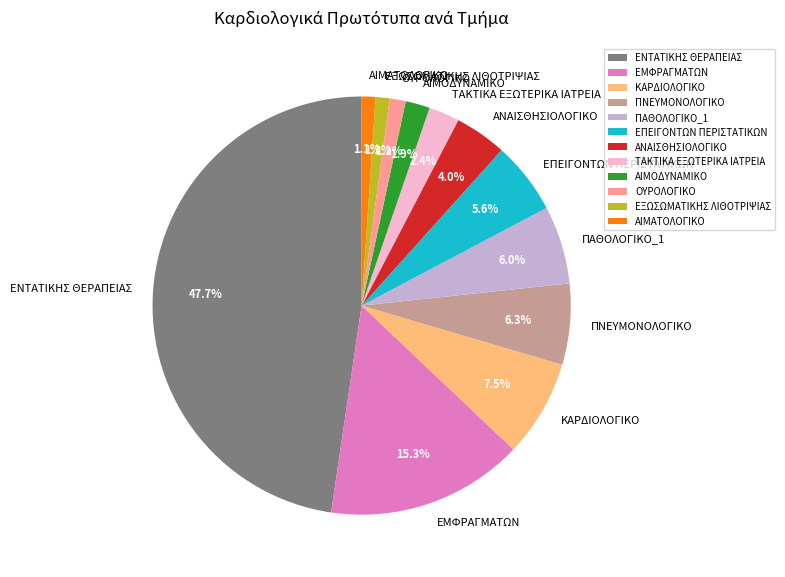

Is it true that ΠΝΕΥΜΟΝΟΛΟΓΙΚΟ is 6% of the pie?

True